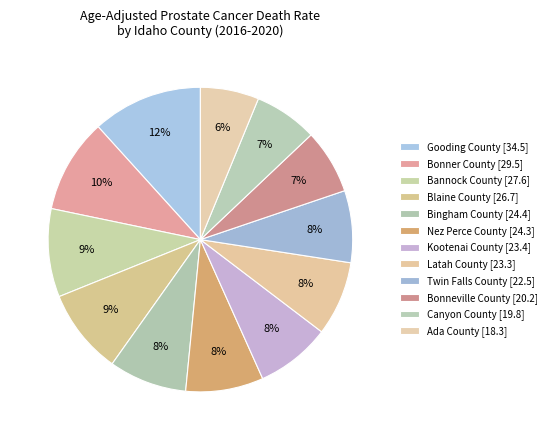

Is there any slice that represents more than half of the pie?

No